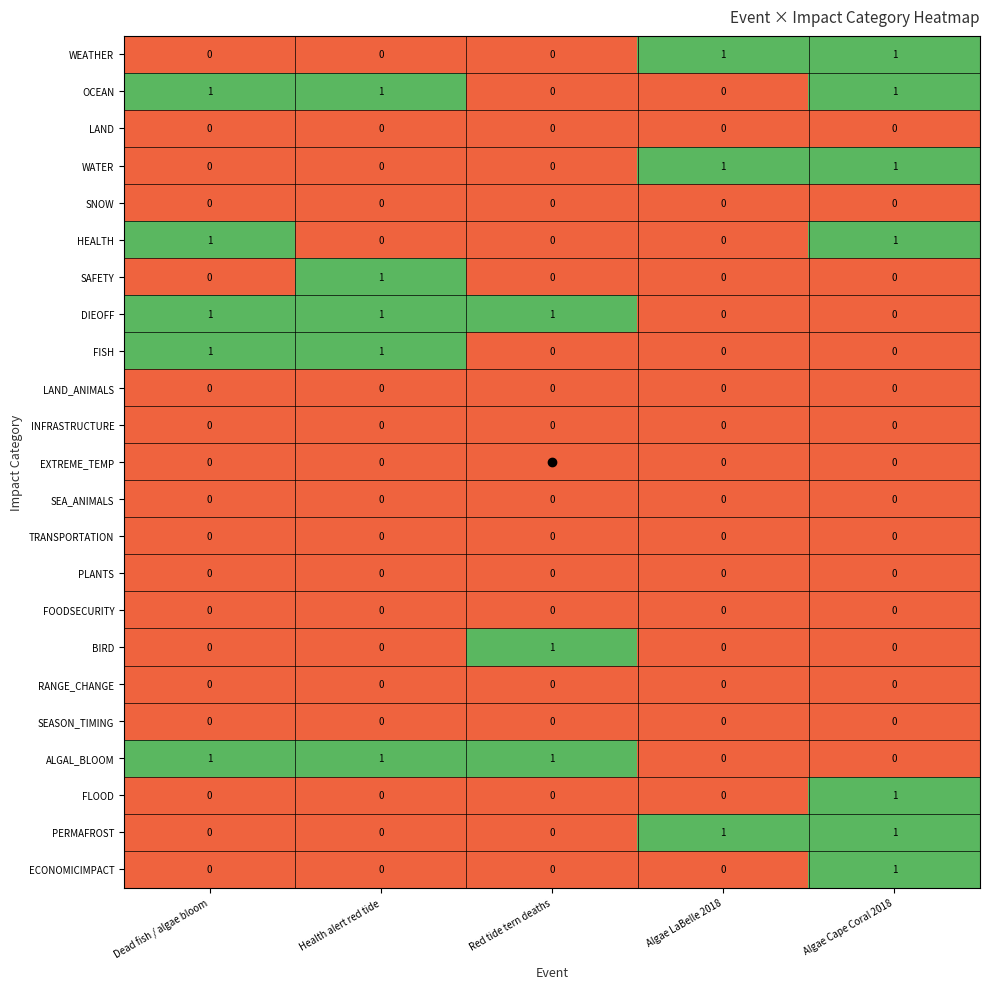

Count the number of data series in this chart.

23